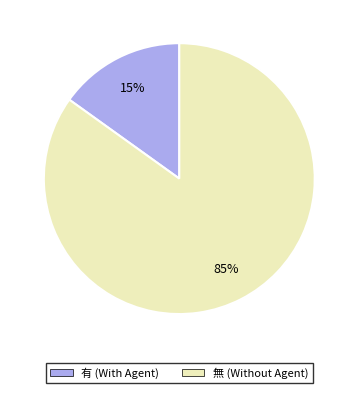

Count the number of slices in the pie.

2